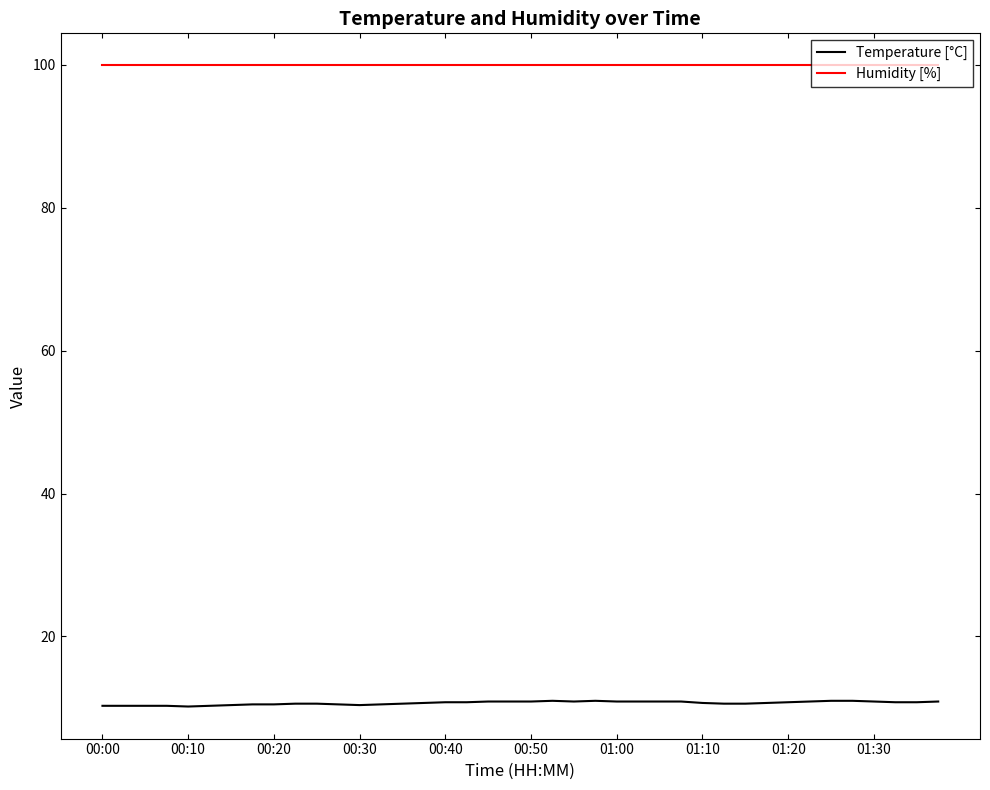

Which series has the largest total across all categories?

Humidity [%]